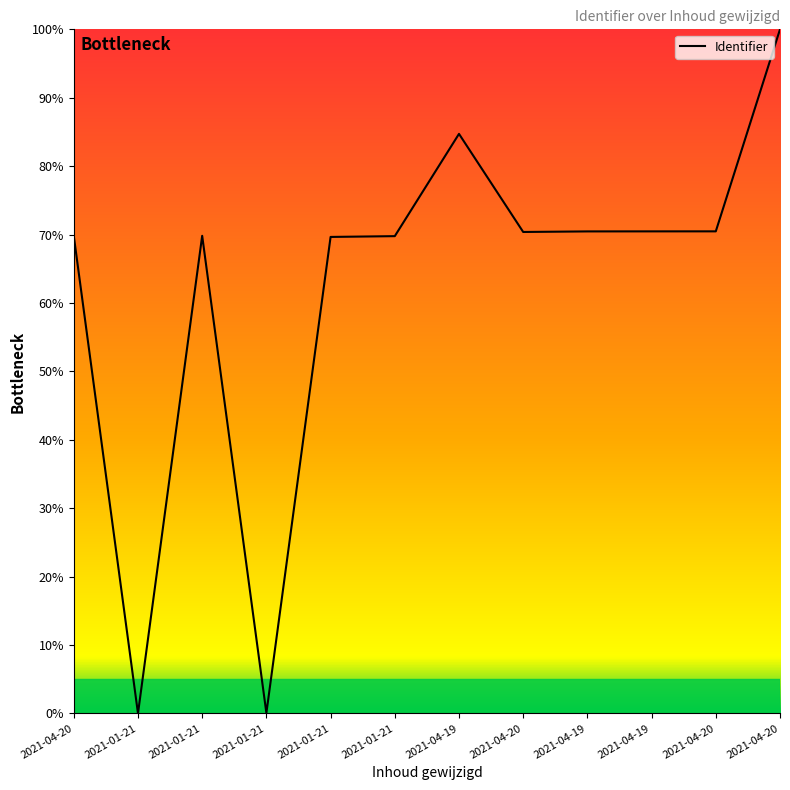

Does the chart have visible grid lines?

No